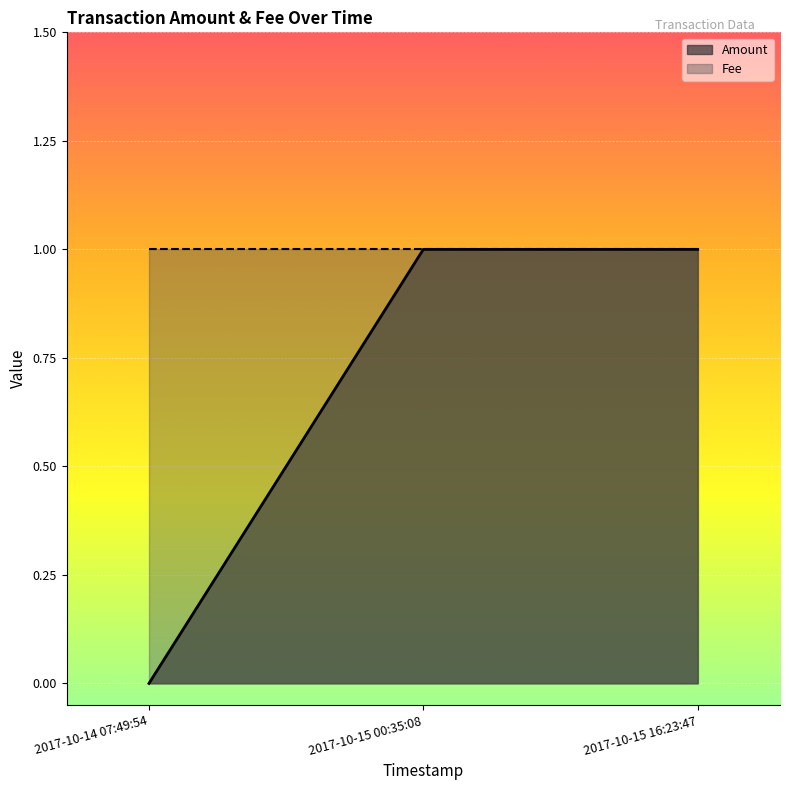

Reading right to left, what are all the values shown in this chart?

1	1	0